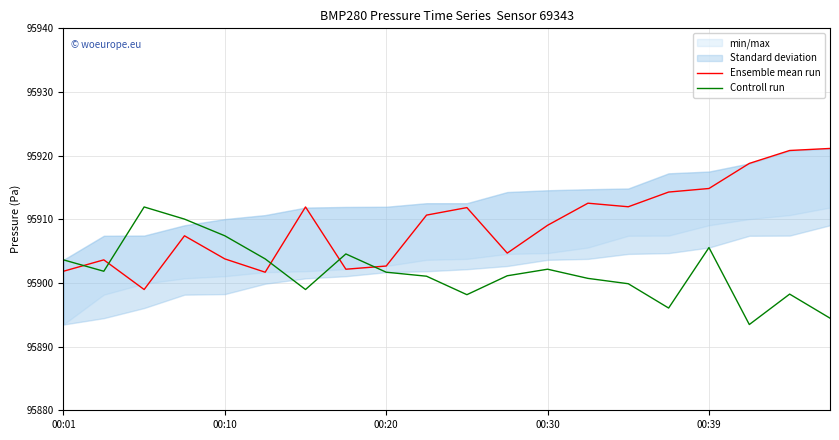

Reading right to left, what are all the values shown in this chart?

Ensemble mean run: 95921.1	95920.8	95918.8	95914.8	95914.3	95912.0	95912.5	95909.1	95904.7	95911.8	95910.7	95902.7	95902.2	95911.9	95901.7	95903.8	95907.4	95899.0	95903.6	95901.8
Controll run: 95894.5	95898.2	95893.5	95905.6	95896.1	95899.9	95900.7	95902.2	95901.1	95898.2	95901.1	95901.7	95904.6	95899.0	95903.8	95907.4	95910.0	95911.9	95901.8	95903.6